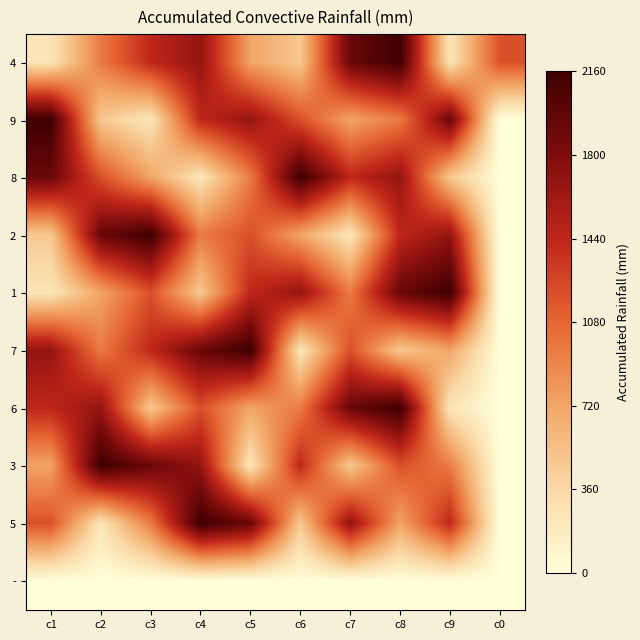

Between c2 and c6, which is larger?

c2